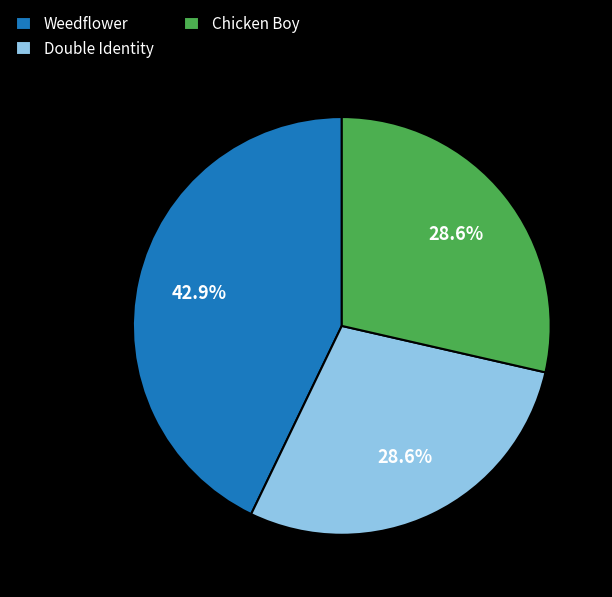

Which has a higher value, Double Identity or Weedflower?

Weedflower